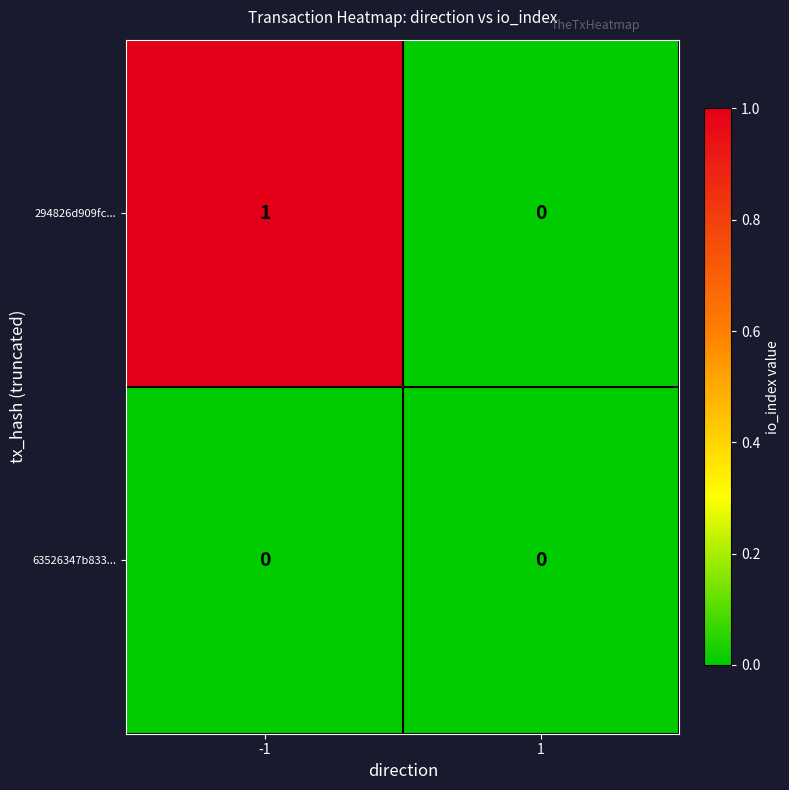

Which series has the widest spread of values?

294826d909fc...